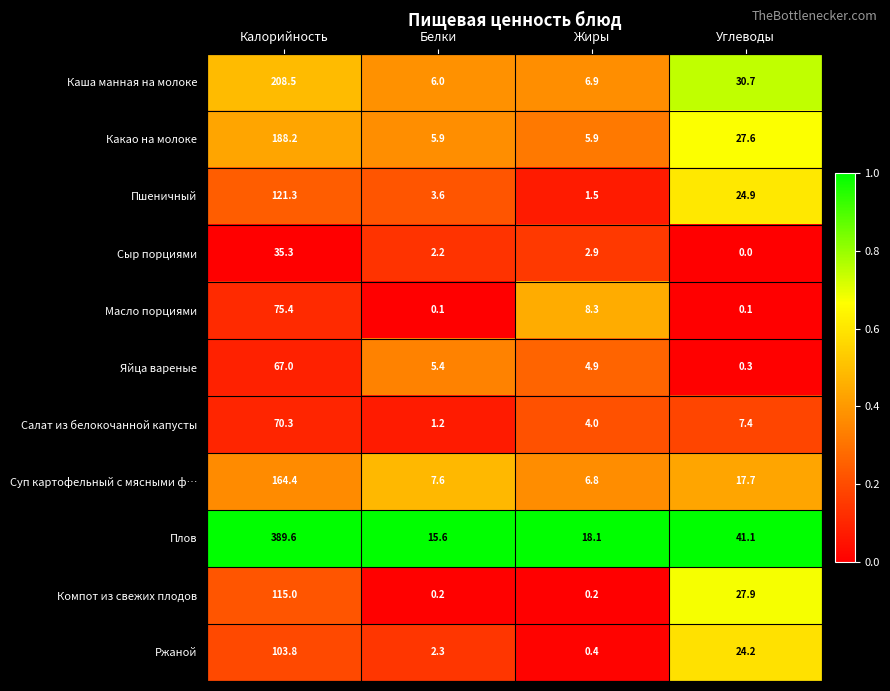

What is the sum of the Плов values at Жиры and Углеводы?

59.2